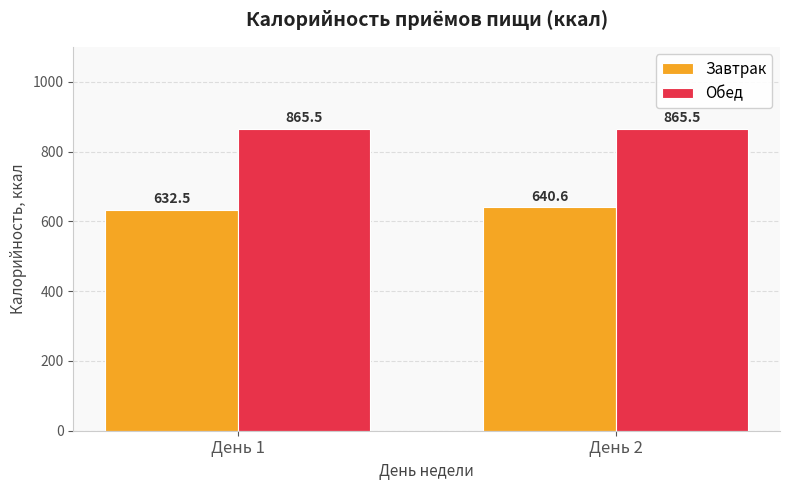

Rank the series by their maximum value, from lowest to highest.

Завтрак, Обед